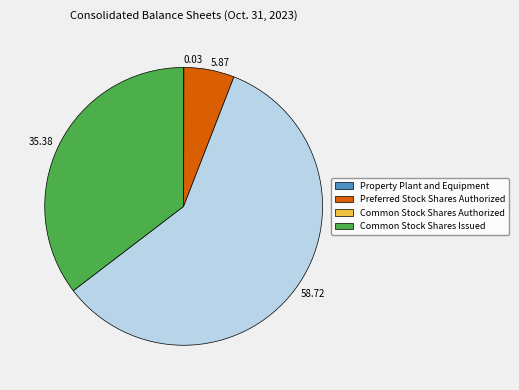

Is it true that Preferred Stock Shares Authorized is 6% of the pie?

True